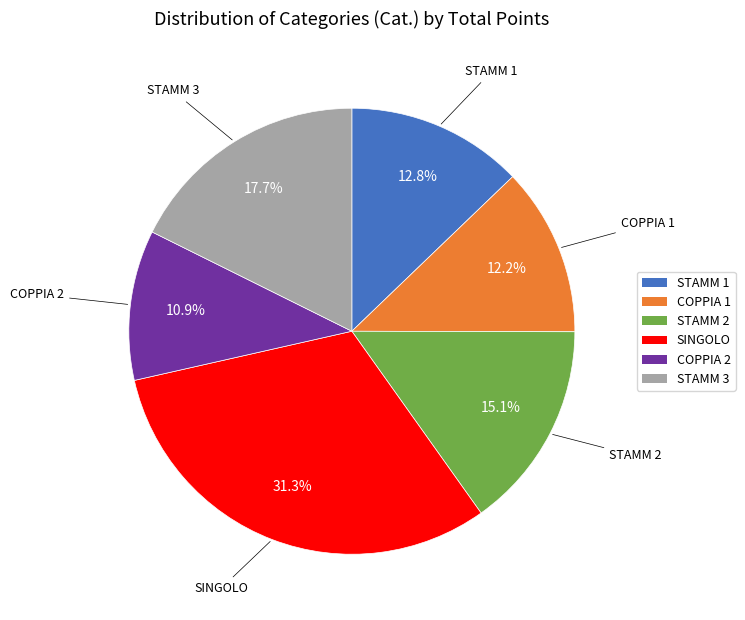

Is it true that STAMM 1 is 29% of the pie?

False